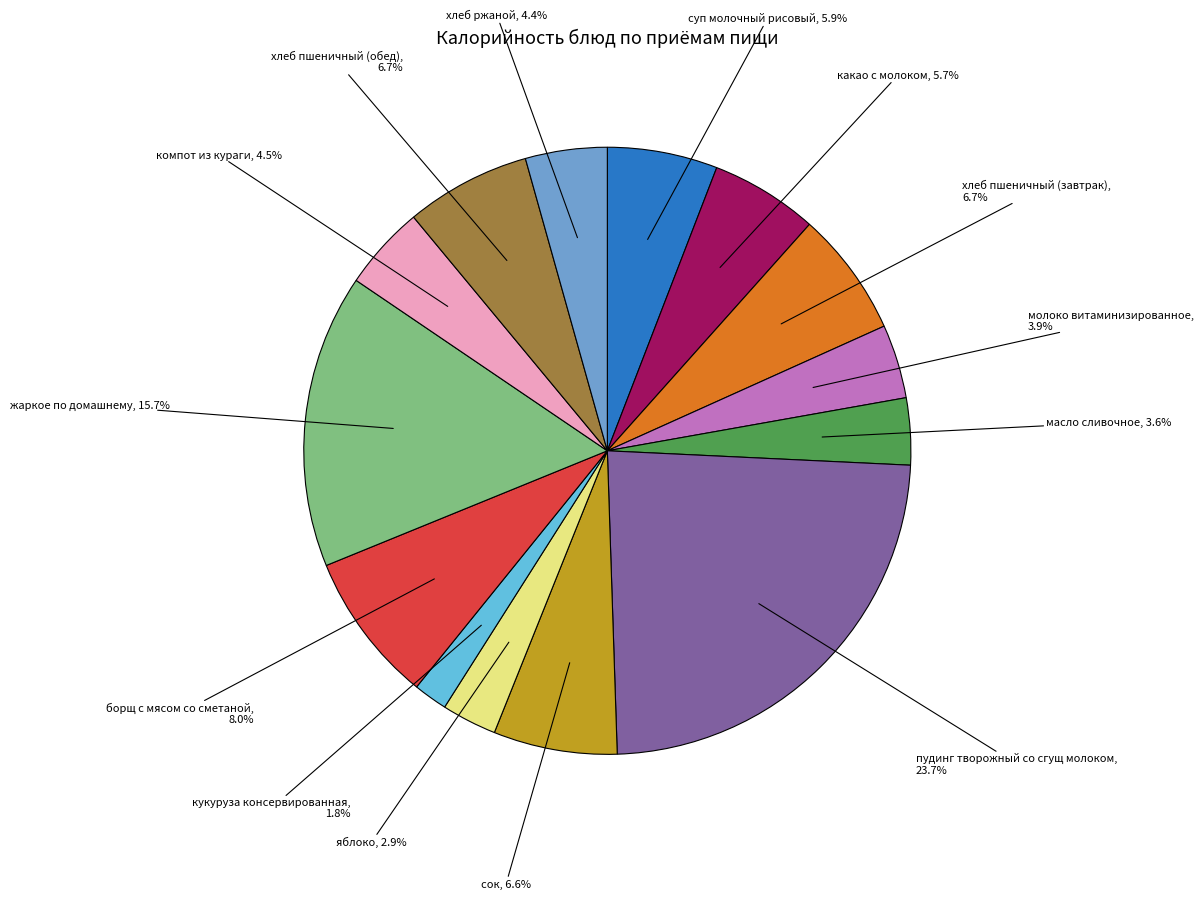

To the nearest percent, what is the difference between the хлеб пшеничный (обед) and компот из кураги slice percentages?

2%